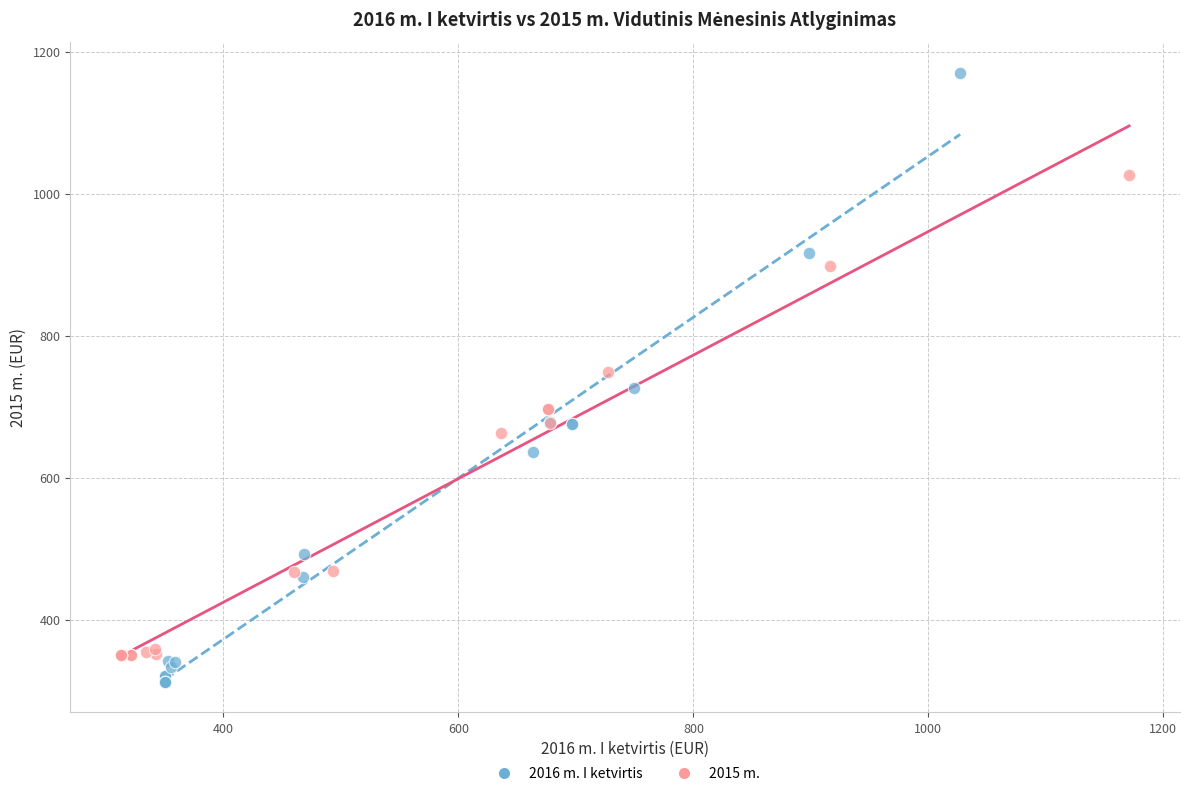

Which series reaches the maximum Y coordinate?

2016 m. I ketvirtis